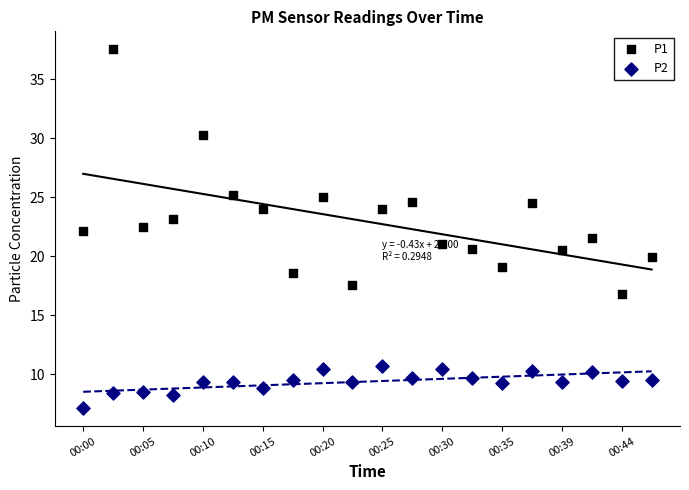

Which series contains the highest Y value?

P1